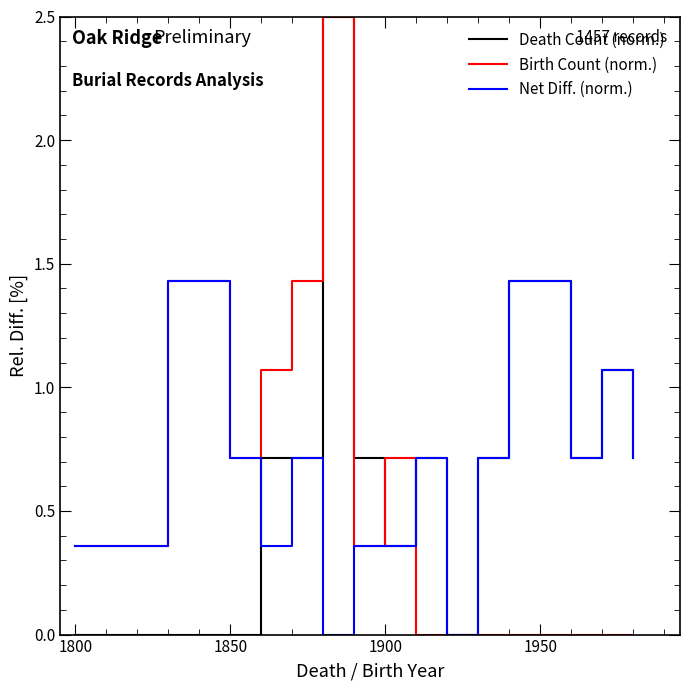

What is the maximum value shown in the chart?

2.5